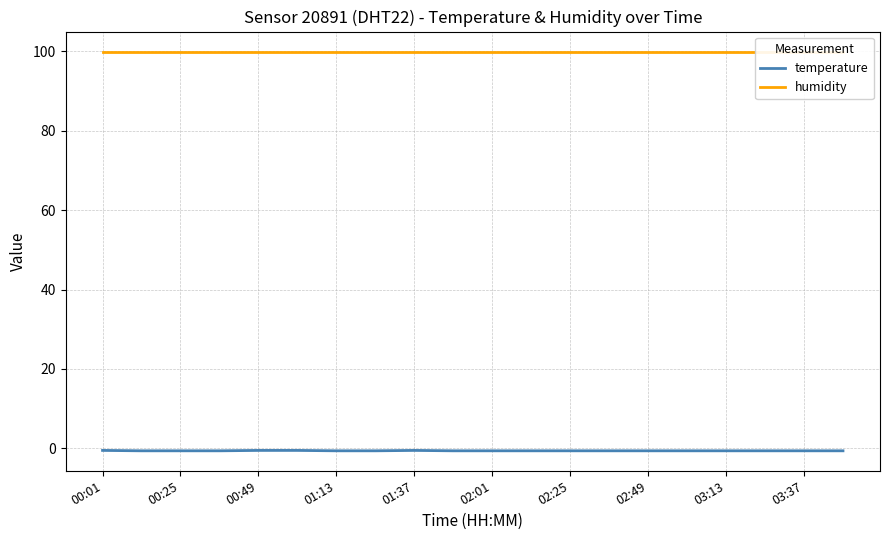

True or false: humidity and temperature cross at least once.

False